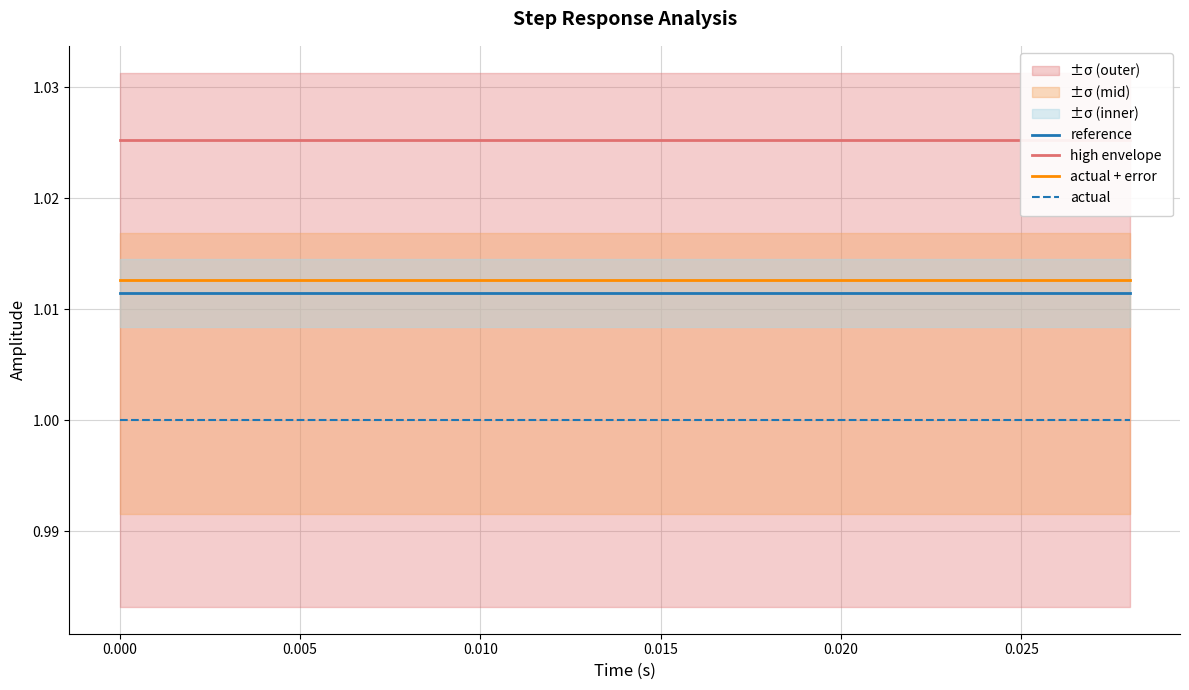

True or false: high envelope and actual + error intersect in this chart.

False